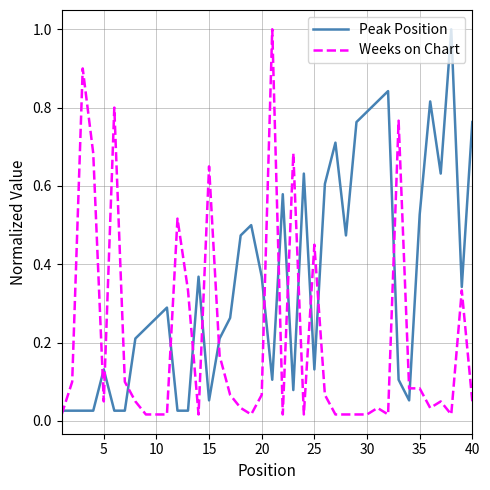

How many series are shown in this chart?

2